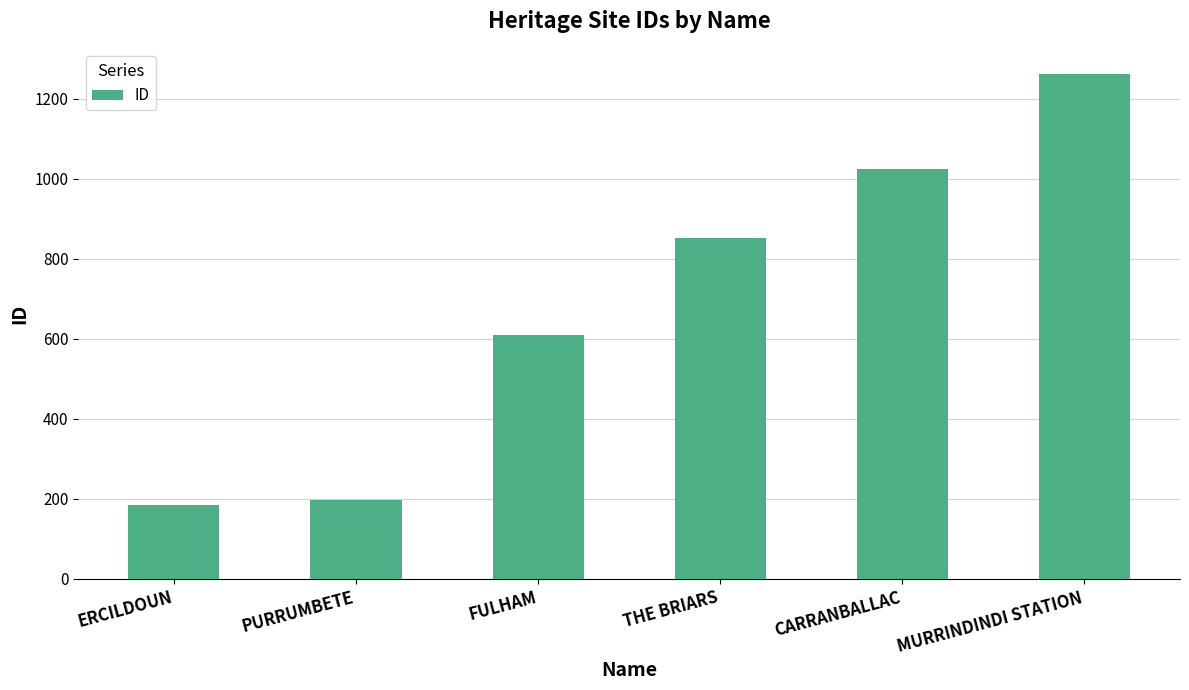

What position from the right is MURRINDINDI STATION?

1